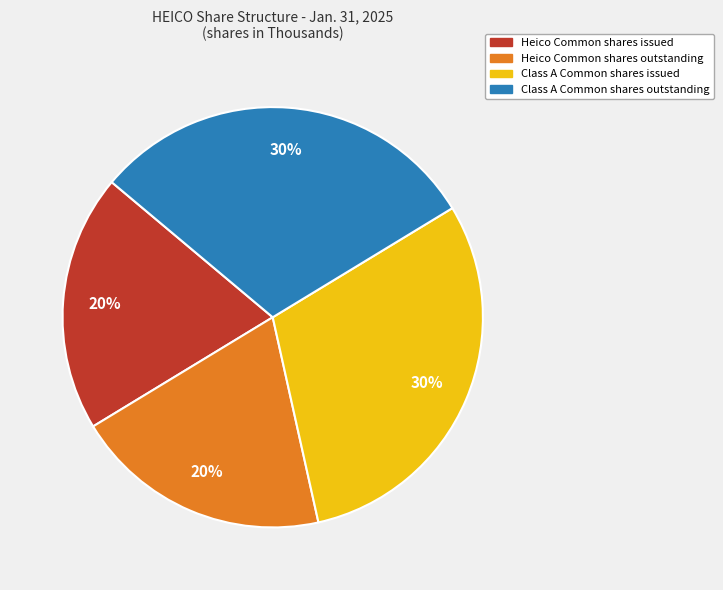

To the nearest percent, what is the difference between the largest and smallest slice percentages?

10%